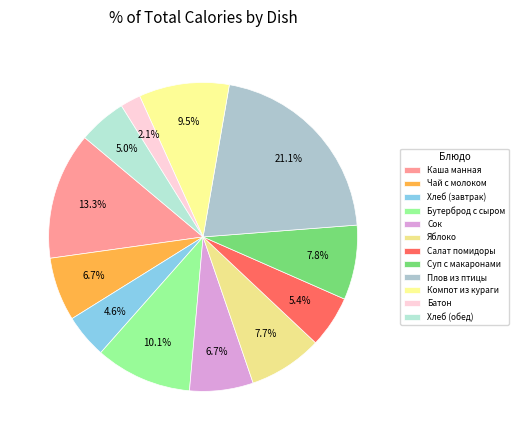

Do Плов из птицы and Хлеб (завтрак) together represent more than half of the pie?

No